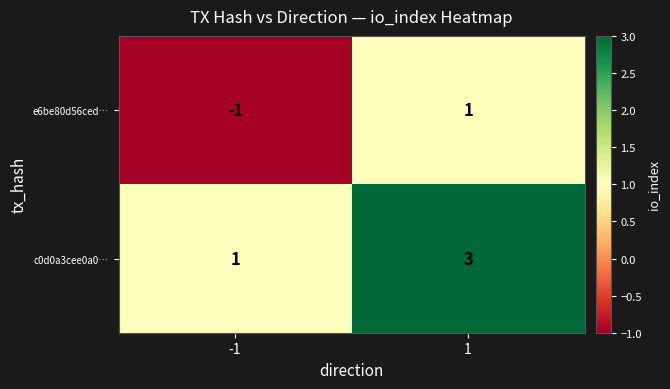

How many categories are shown in the chart?

2